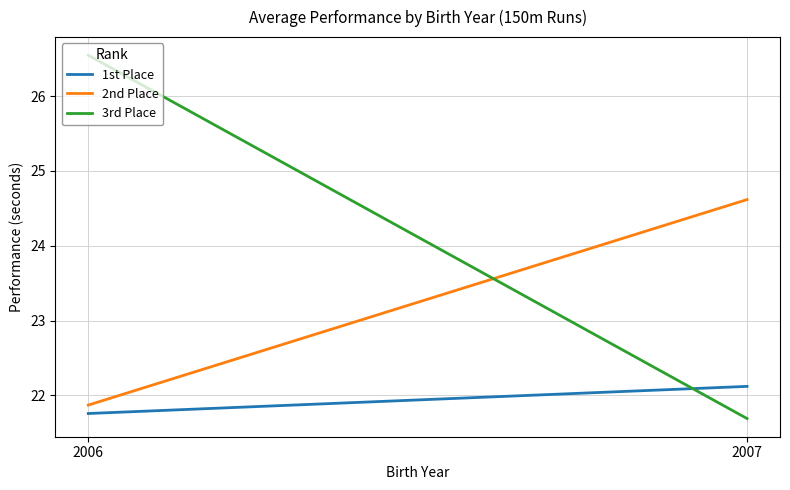

What is the difference between the 2nd Place values at 2006 and 2007?

2.7